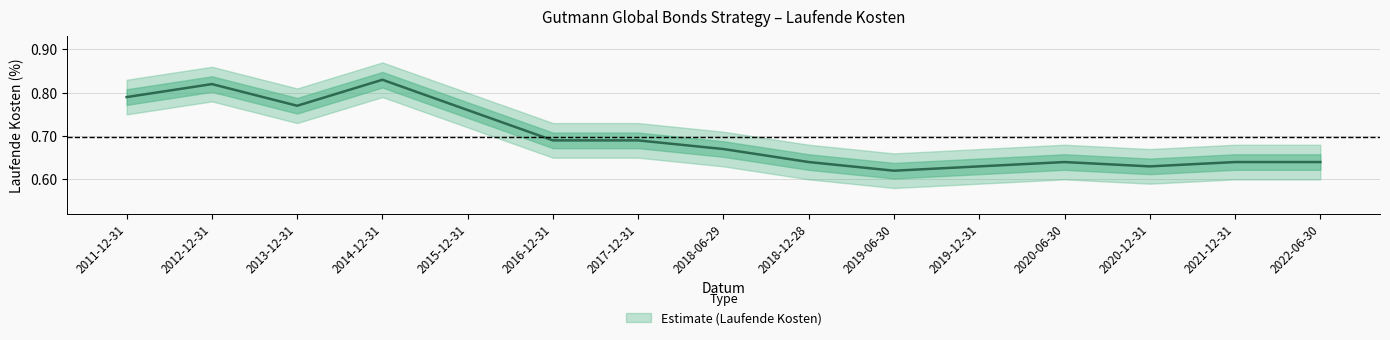

How many interior local peaks (higher than both neighbors) does the data have?

3